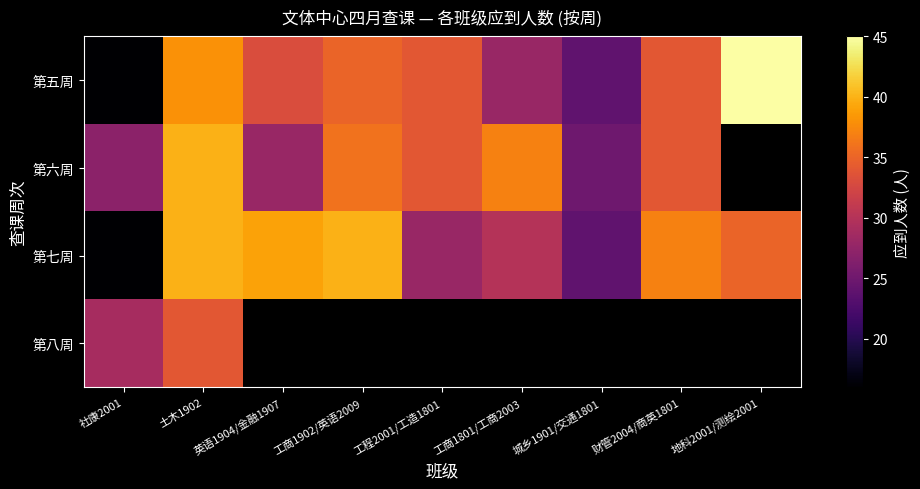

What is the greatest value displayed?

45.0